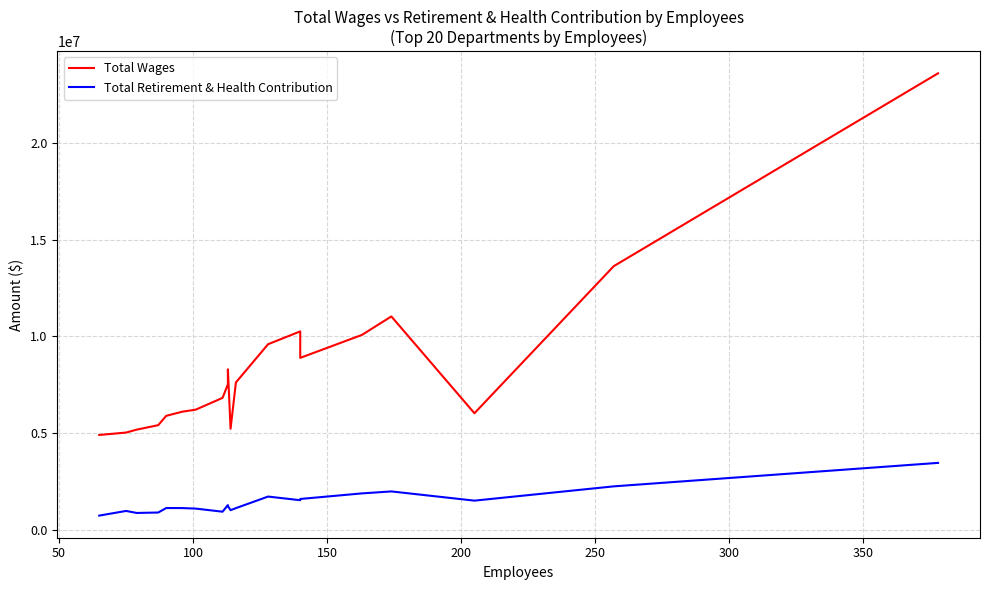

Reading right to left, what are all the values shown in this chart?

Total Wages: 23595016	13624895	6019522	11025337	10068012	8882751	10251719	9588355	7613322	5217030	8291050	7513914	6812860	6205320	6099550	5885553	5402296	5172596	5020659	4896196
Total Retirement & Health Contribution: 3452894	2239252	1500532	1977187	1875050	1586916	1522844	1711157	1113897	1006767	1218284	1269911	929100	1089108	1115866	1118205	886452	863780	967909	726745